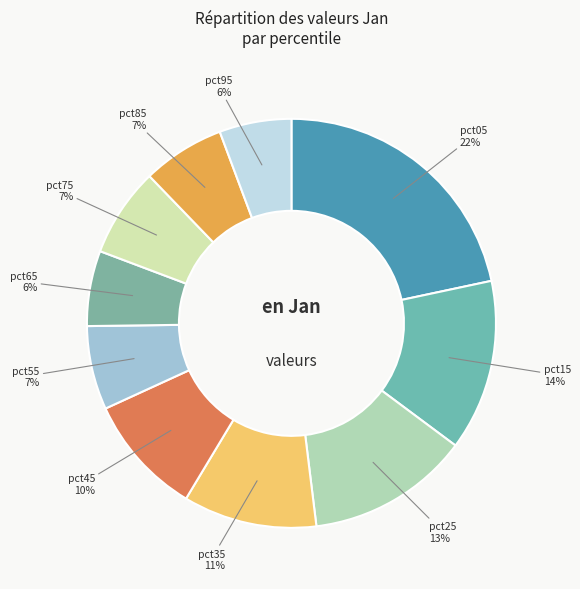

Between pct55 and pct15, which is larger?

pct15